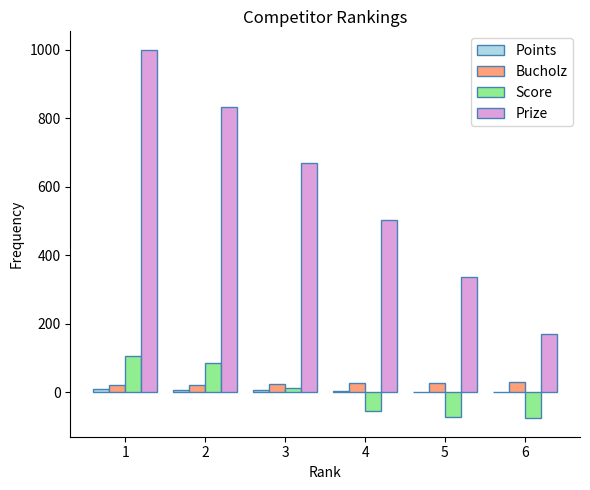

Is it true that Score equals 12 at 3?

True